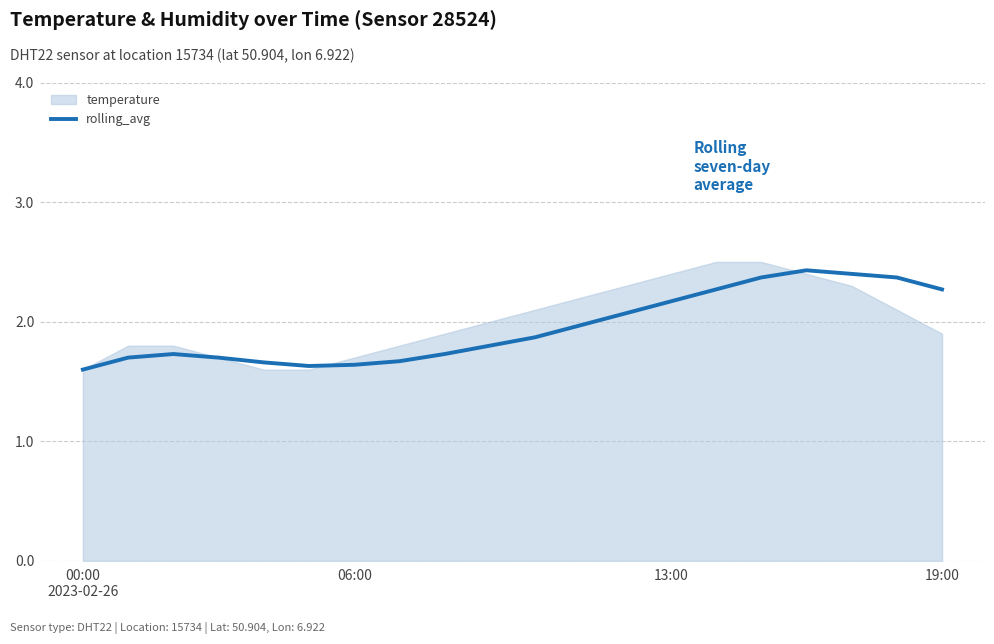

How many interior local valleys (lower than both neighbors) does the data have?

1